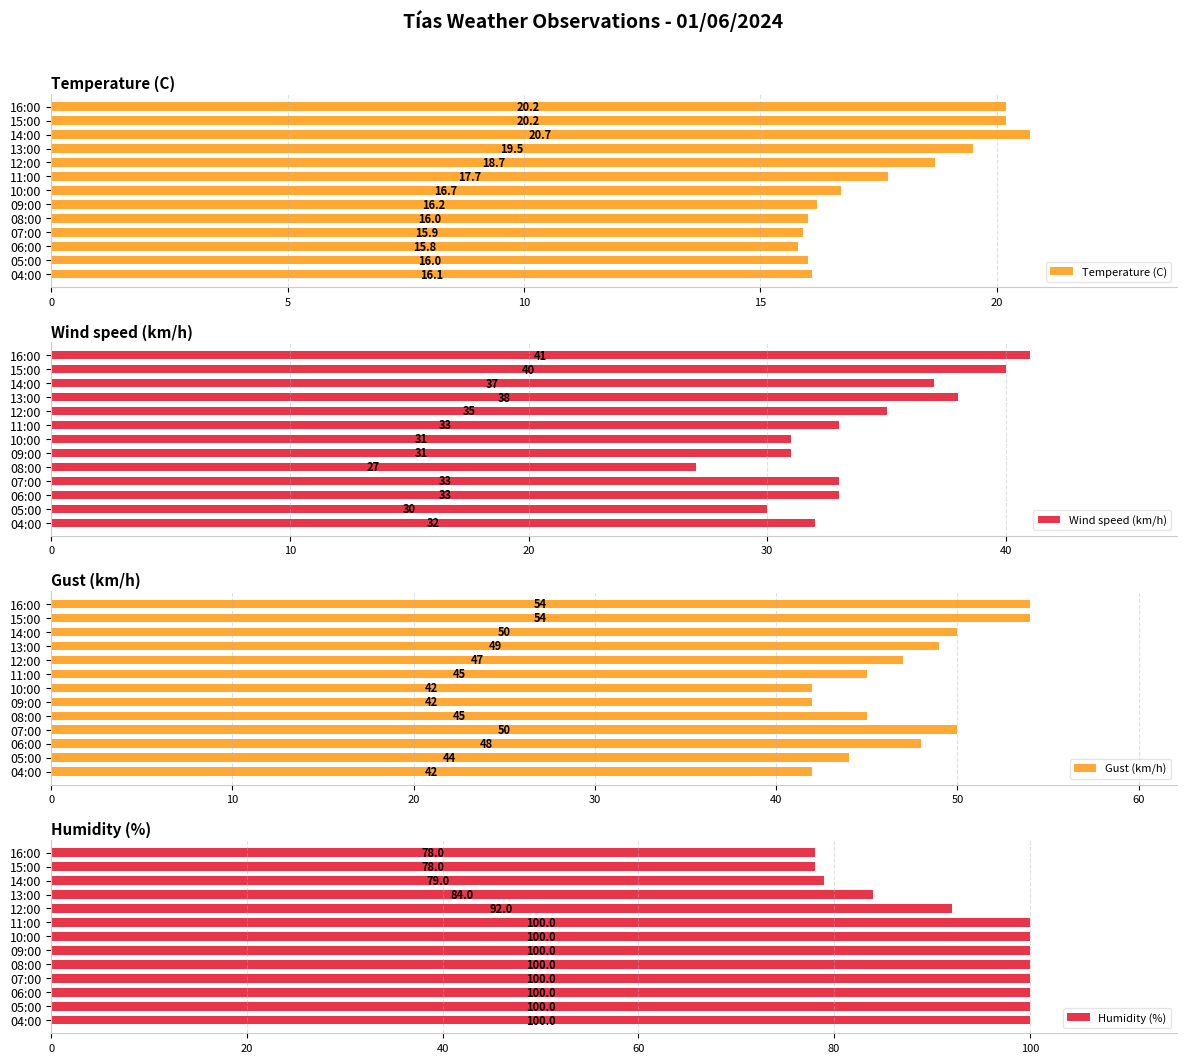

Where is Temperature (C) nearest to the value 18?

11:00